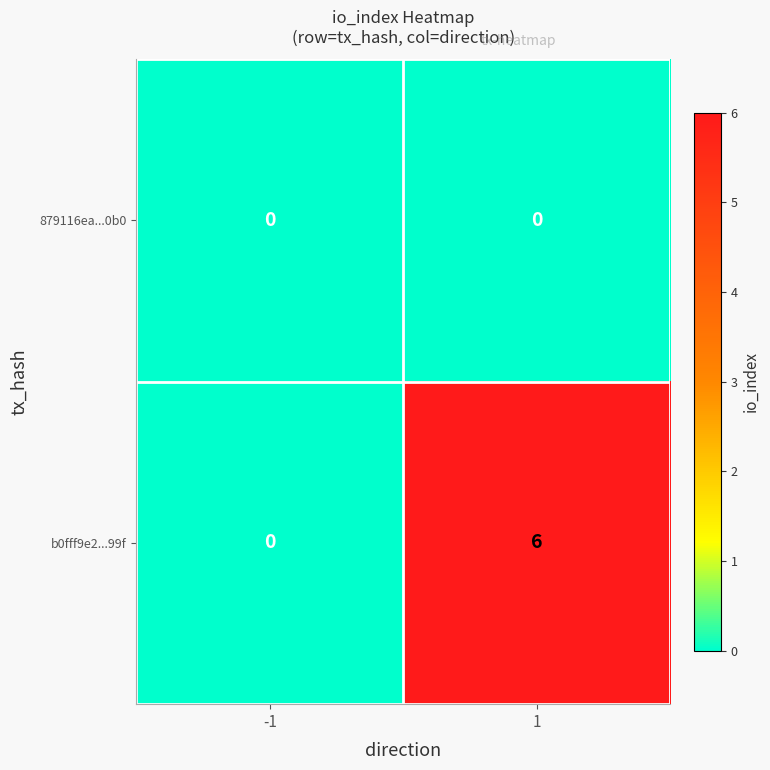

Reading left to right, transcribe all the data shown in this chart.

879116ea...0b0: -1=0	1=0
b0fff9e2...99f: -1=0	1=6